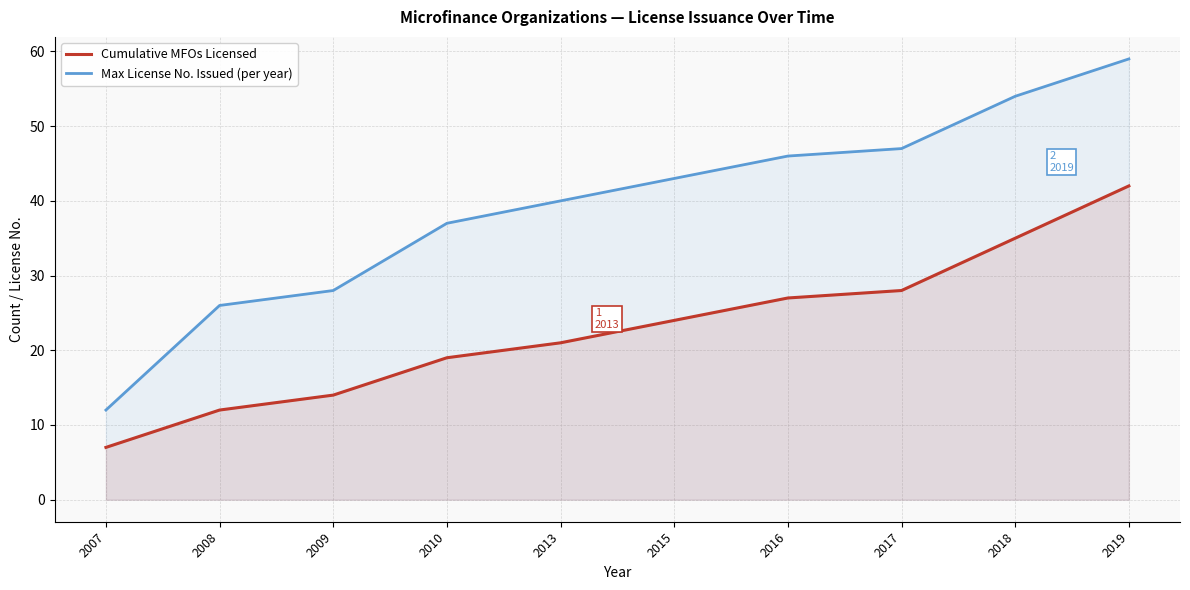

What is the value of the Max License No. Issued (per year) point at the 8th from the left?

47